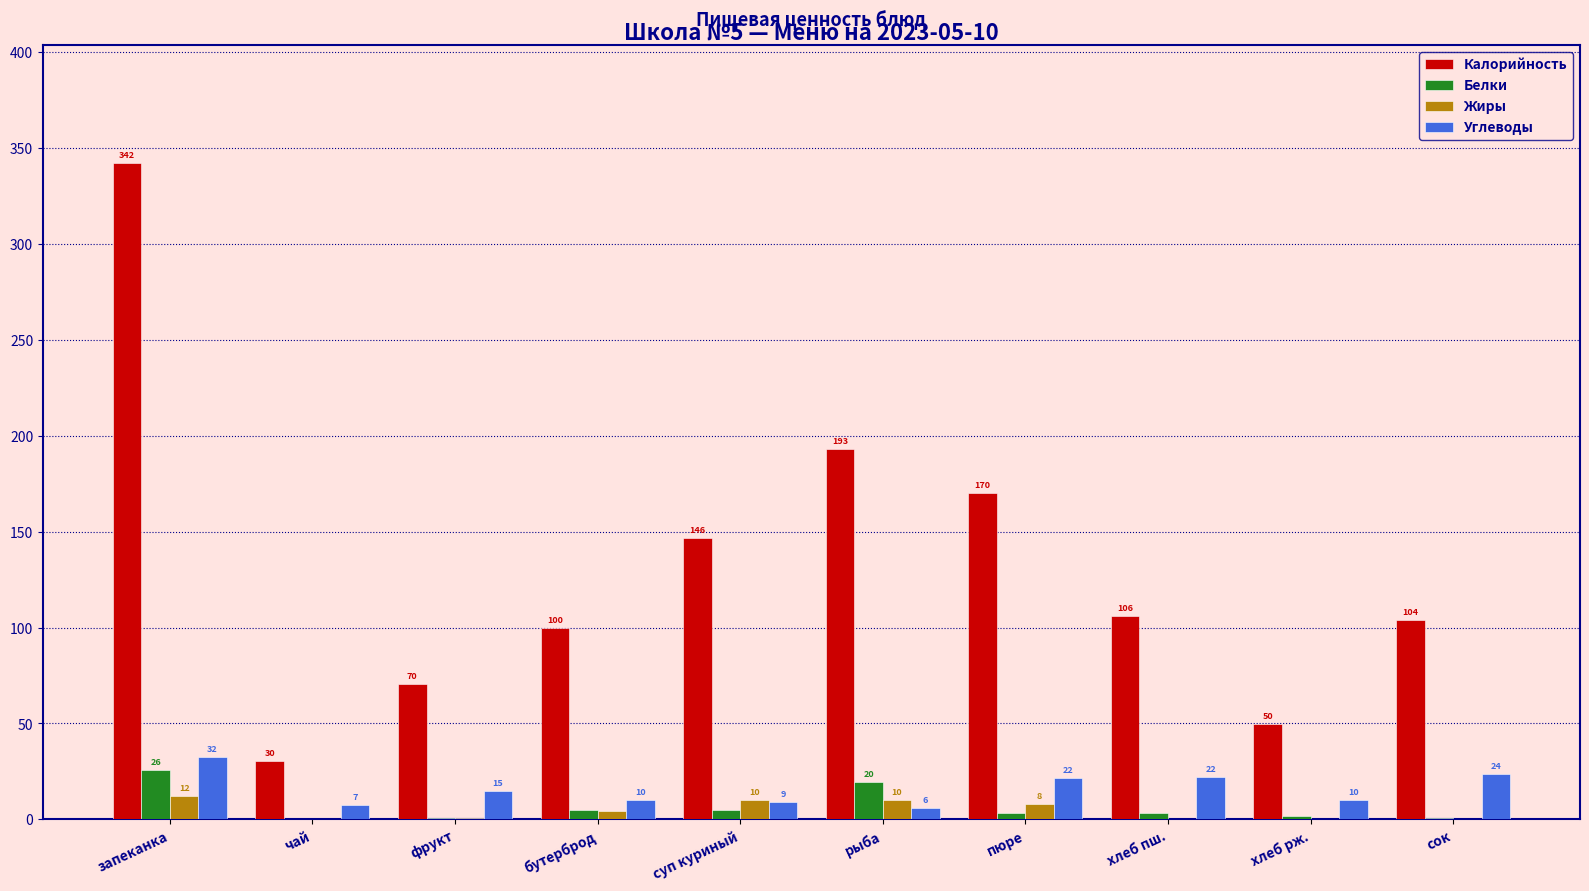

Between бутерброд and сок, which series saw the biggest shift?

Углеводы